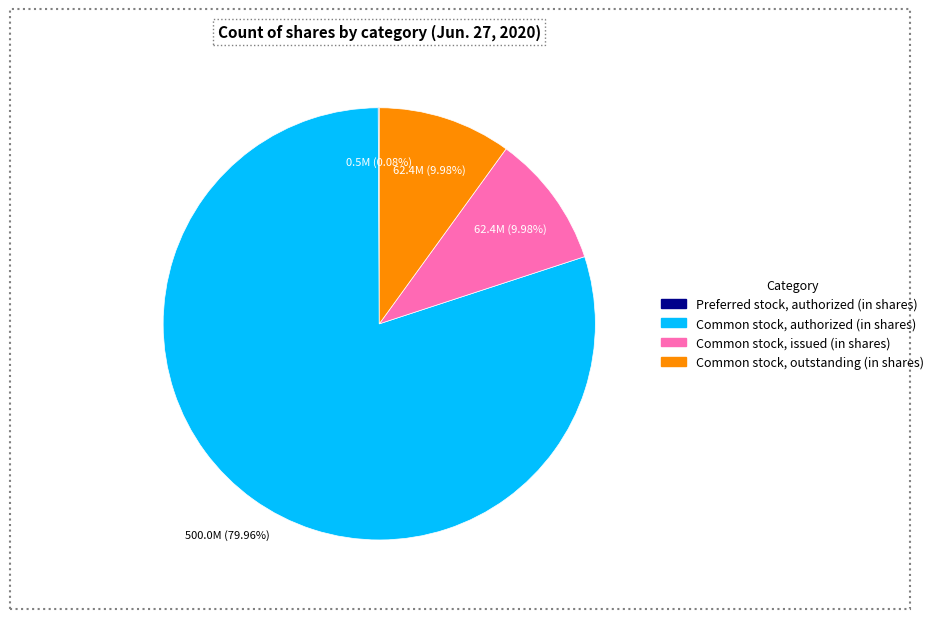

Which category accounts for the majority?

Common stock, authorized (in shares)